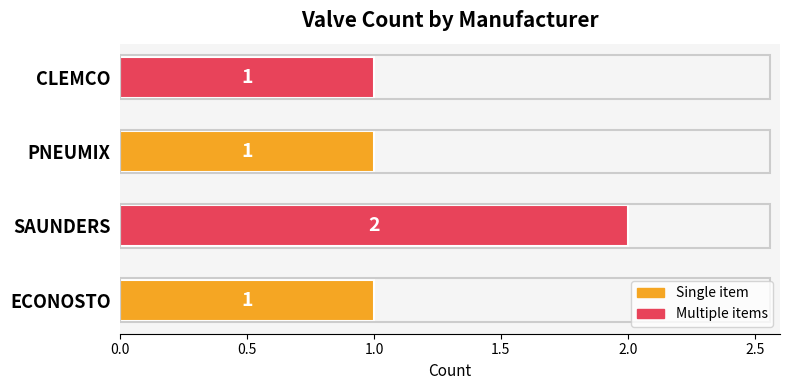

What is the sum of all values?

5